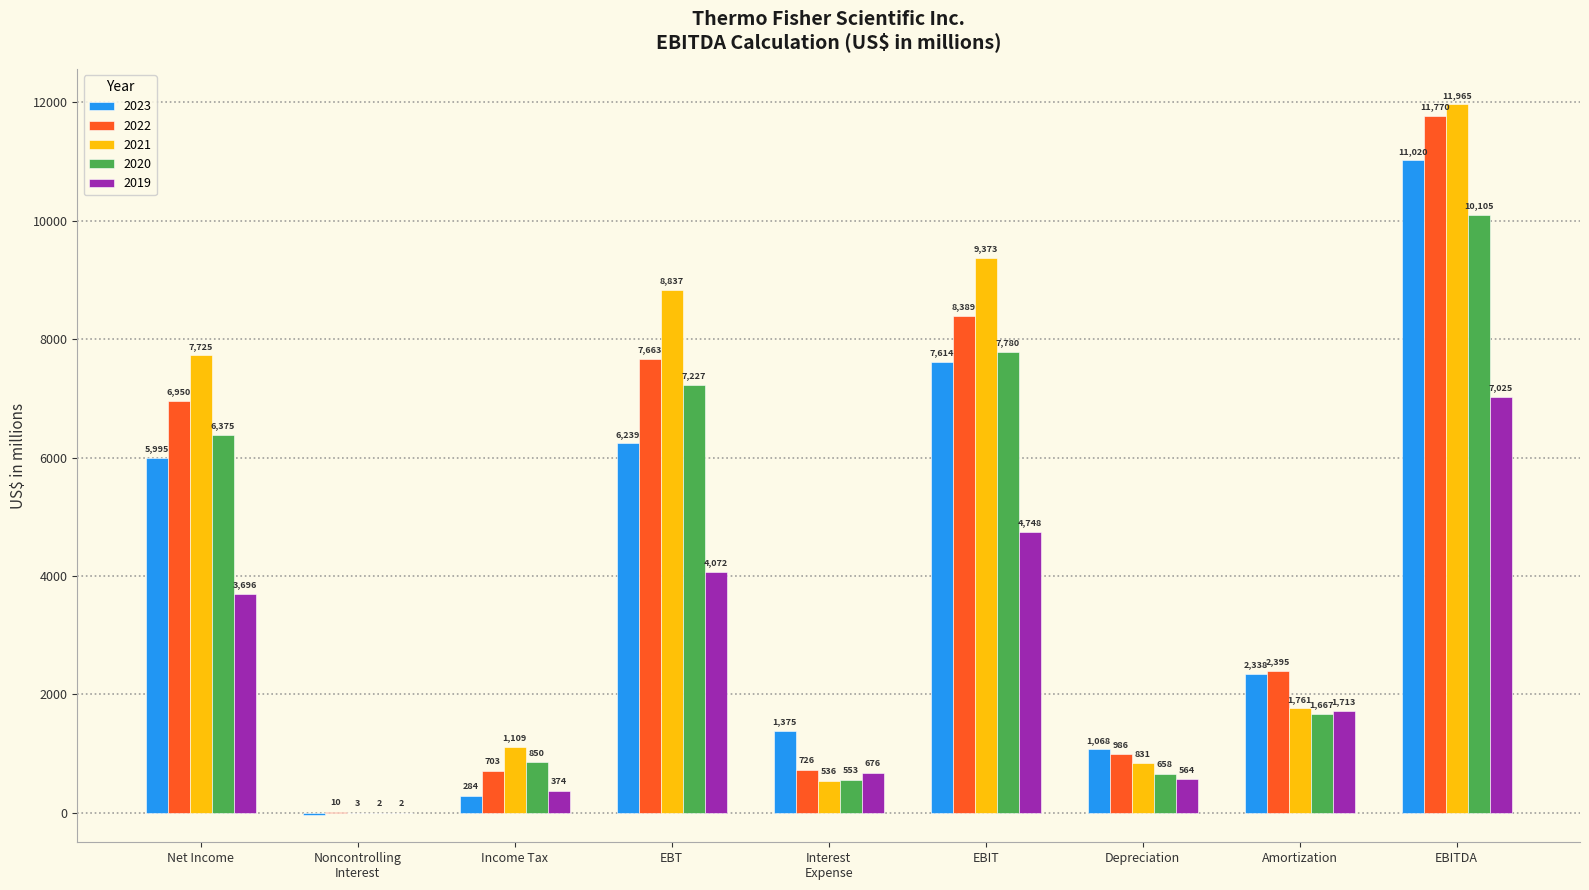

Reading right to left, what are all the values shown in this chart?

2023: 11020	2338	1068	7614	1375	6239	284	-40	5995
2022: 11770	2395	986	8389	726	7663	703	10	6950
2021: 11965	1761	831	9373	536	8837	1109	3	7725
2020: 10105	1667	658	7780	553	7227	850	2	6375
2019: 7025	1713	564	4748	676	4072	374	2	3696